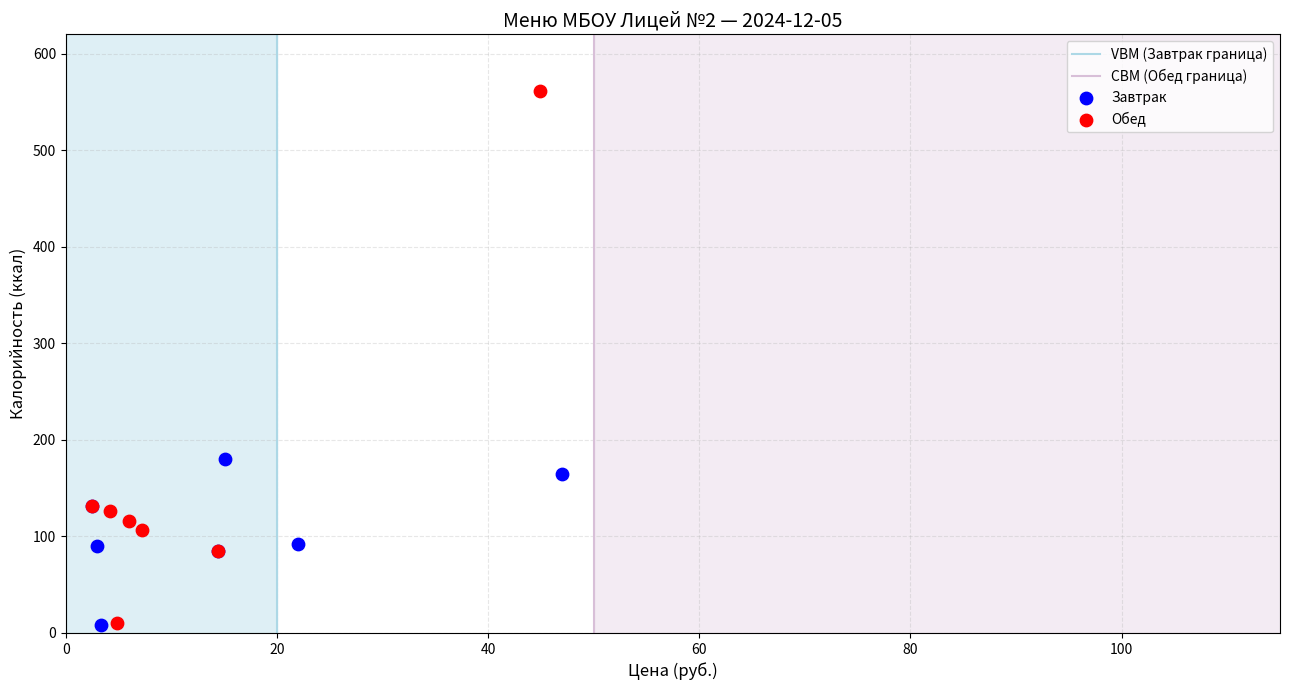

Which series has the largest Y range (max minus min)?

Обед